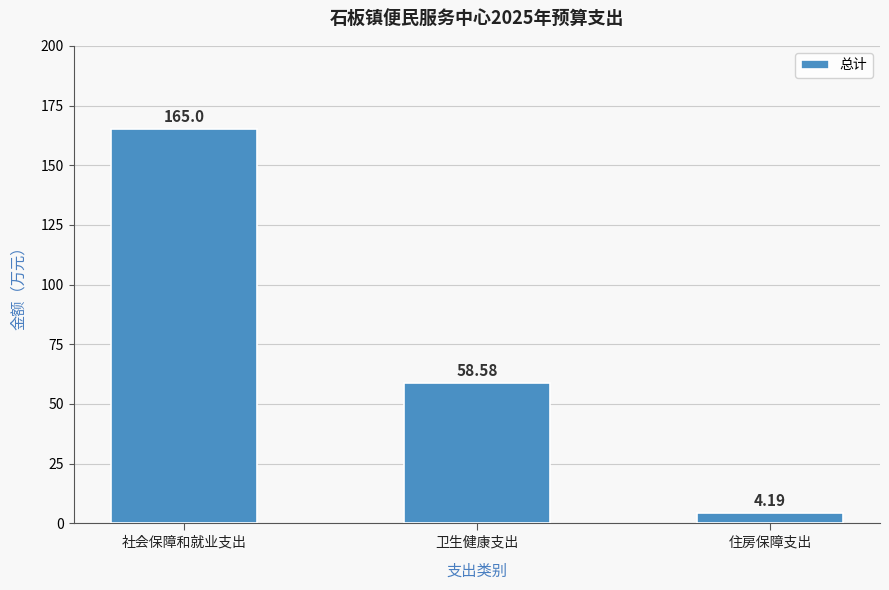

Read the value at 住房保障支出.

4.2